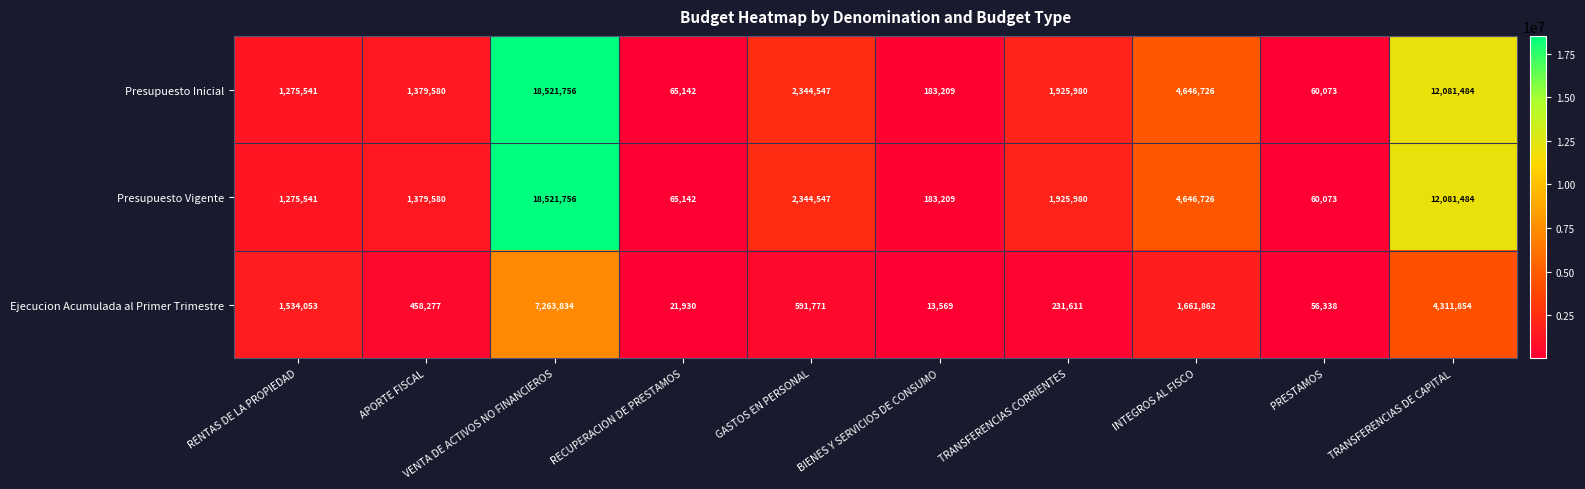

Rank the categories by Presupuesto Inicial value from lowest to highest.

PRESTAMOS, RECUPERACION DE PRESTAMOS, BIENES Y SERVICIOS DE CONSUMO, RENTAS DE LA PROPIEDAD, APORTE FISCAL, TRANSFERENCIAS CORRIENTES, GASTOS EN PERSONAL, INTEGROS AL FISCO, TRANSFERENCIAS DE CAPITAL, VENTA DE ACTIVOS NO FINANCIEROS